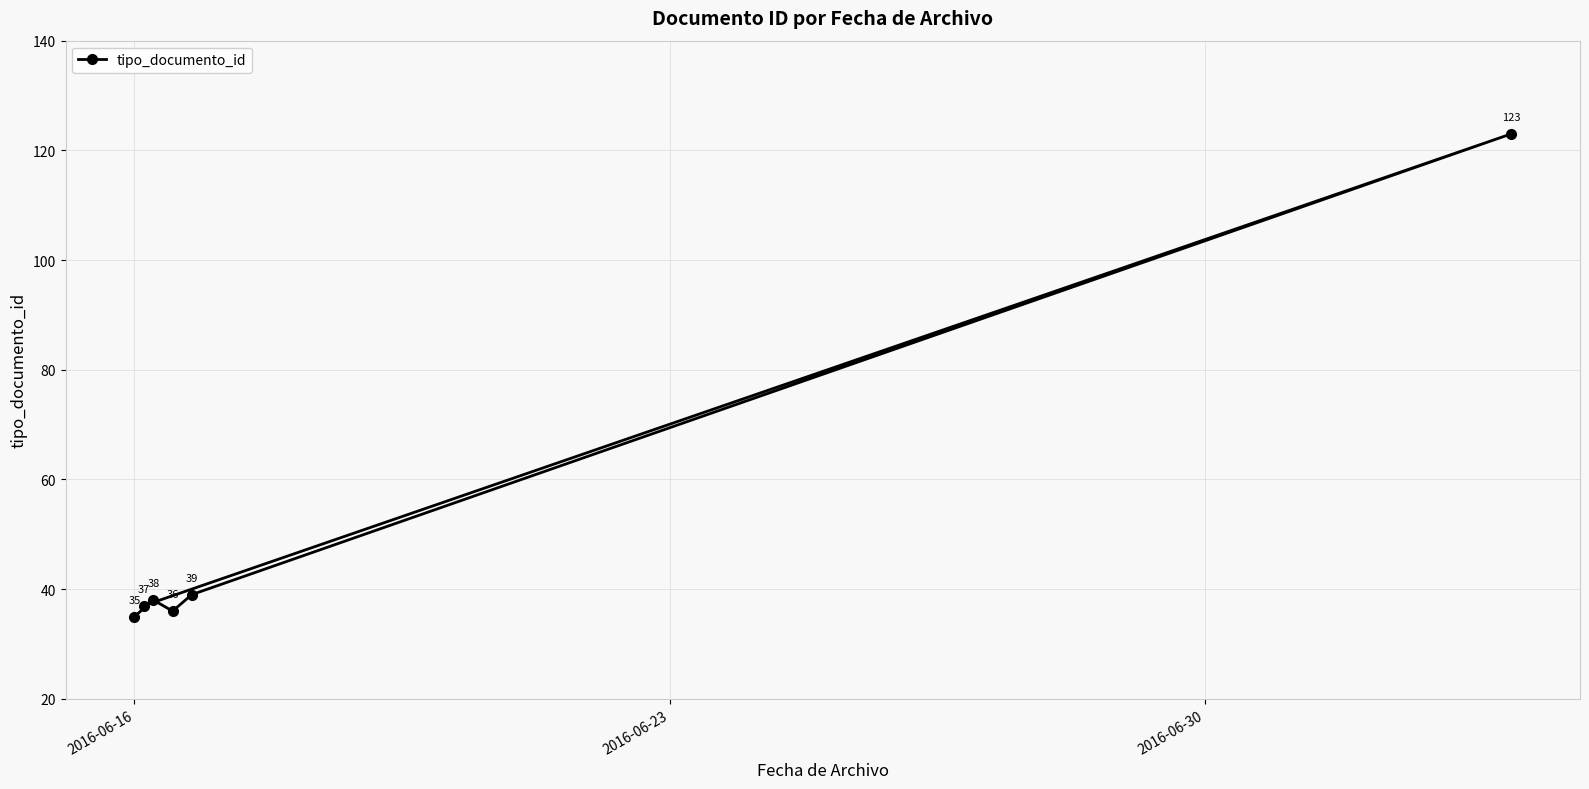

What is the maximum value shown in the chart?

123